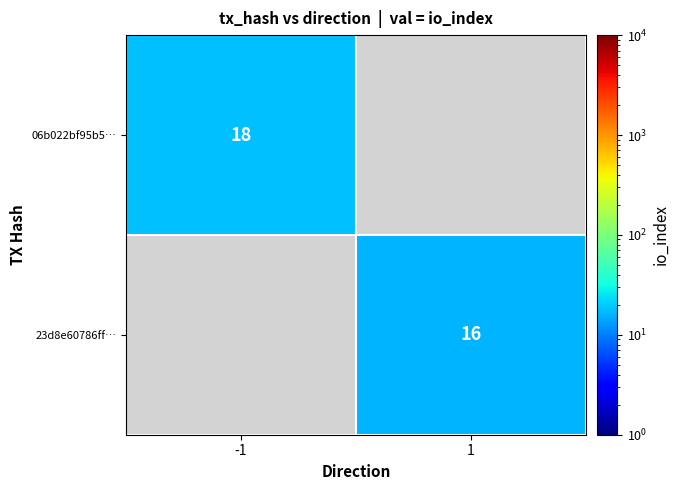

True or false: 06b022bf95b5… has a value of 6 at -1.

False